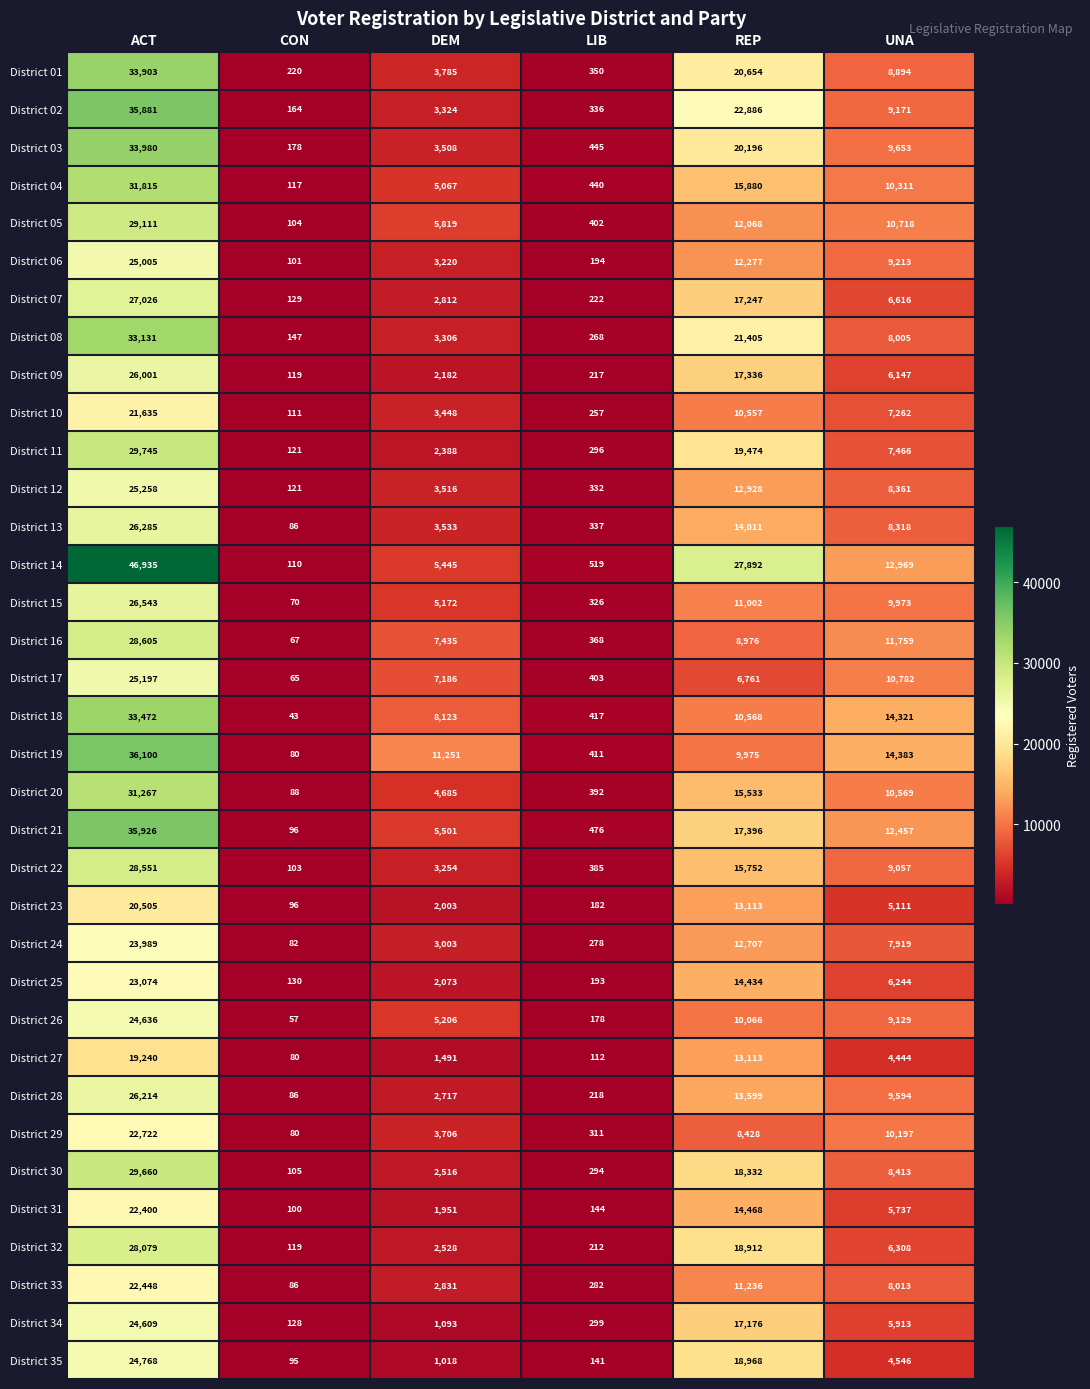

What is the total value across all series at DEM?

136096